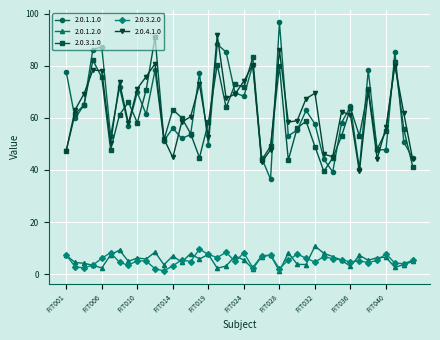

What is the highest value of the 2.0.4.1.0 series?

91.9